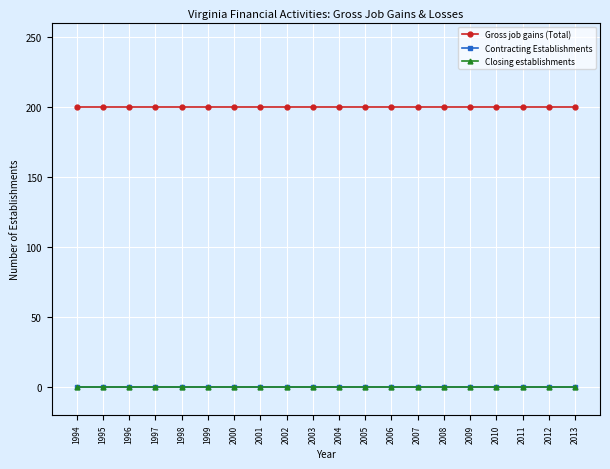

Does the chart have visible grid lines?

Yes